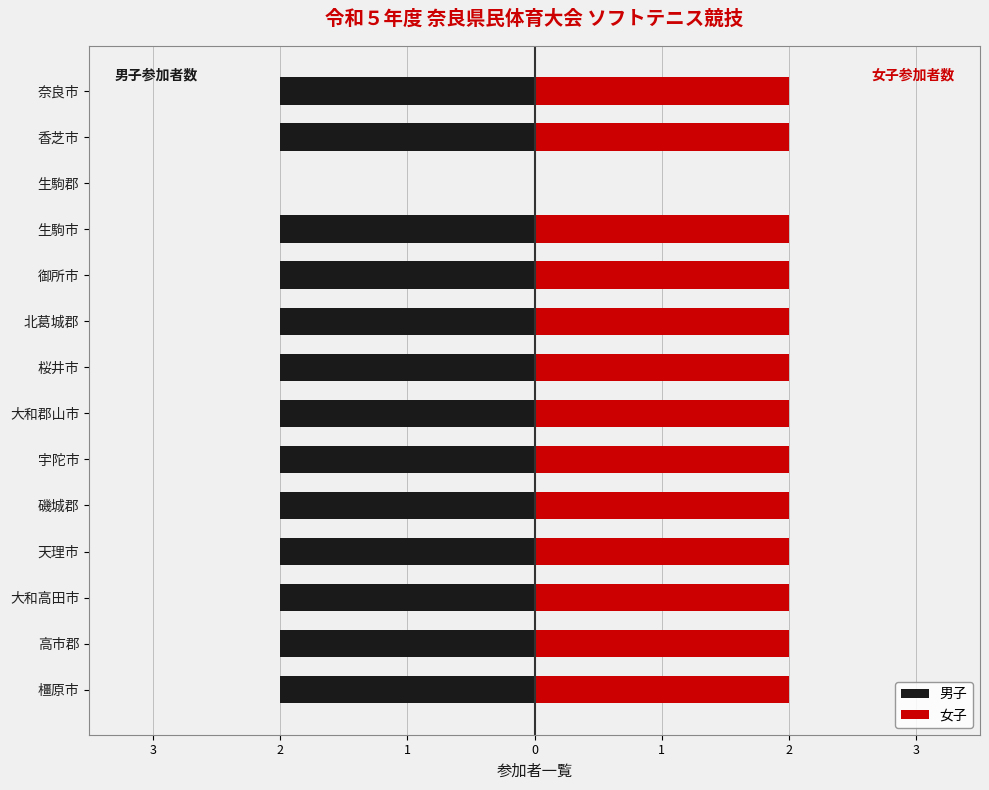

What are all the series names shown in the legend?

男子, 女子